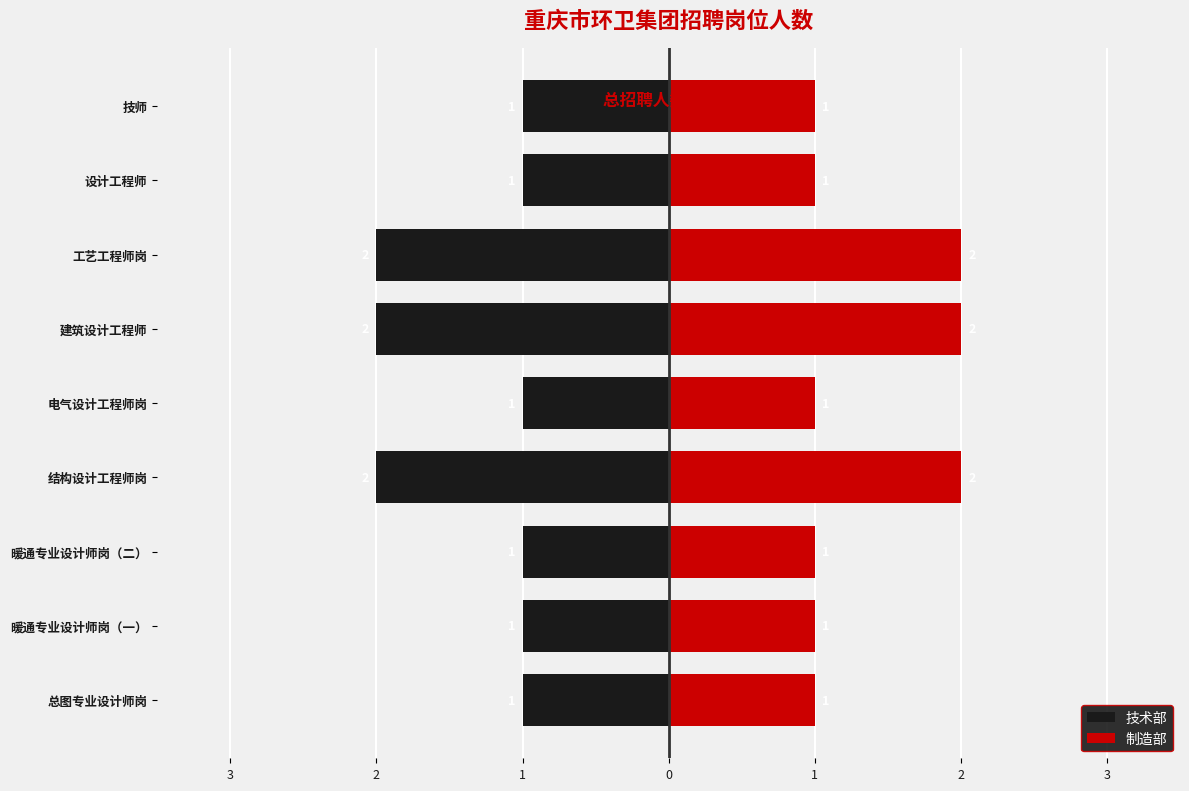

Rank the series by their average value, from lowest to highest.

技术部, 制造部